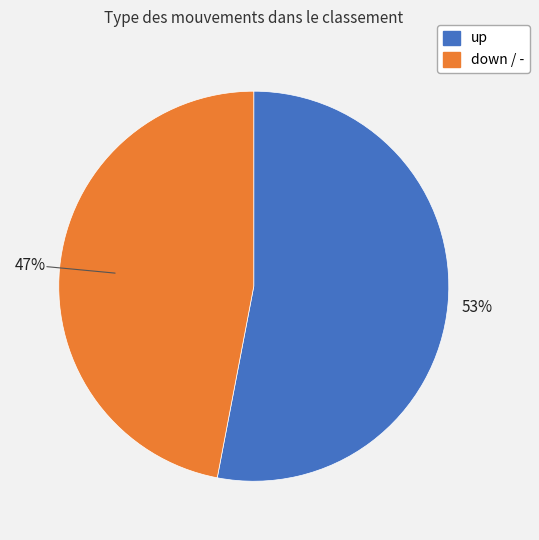

To the nearest percent, what is the average slice percentage?

50%